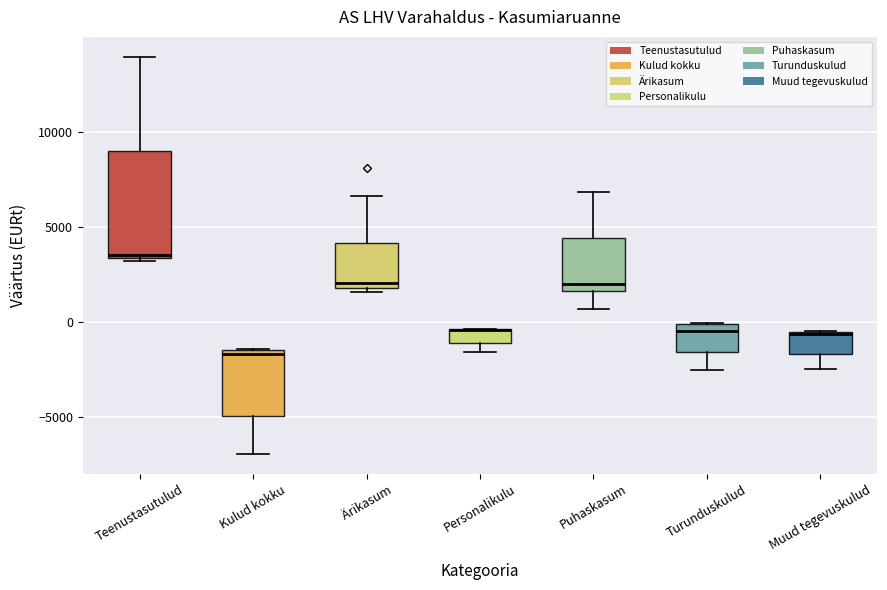

Comparing the boxes themselves (not the whiskers), which one is the tallest?

Teenustasutulud